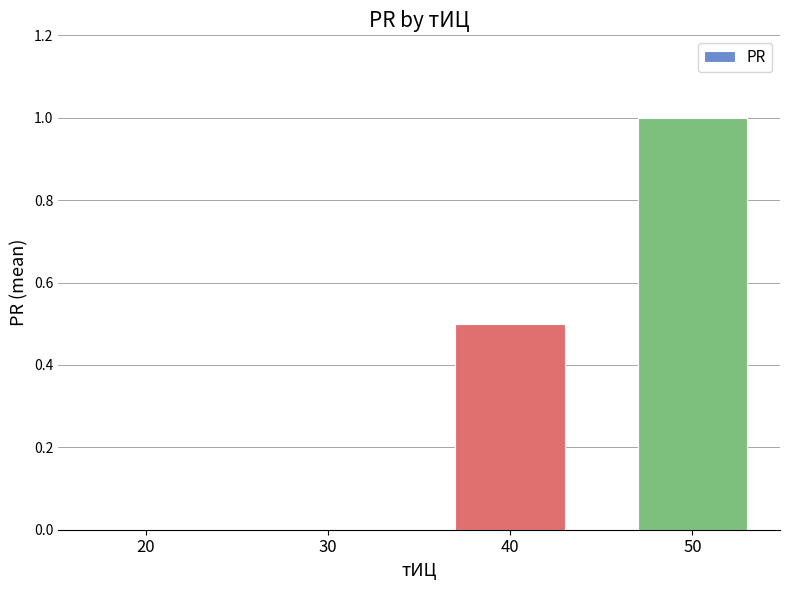

Reading left to right, what are all the values shown in this chart?

0.0	0.0	0.5	1.0